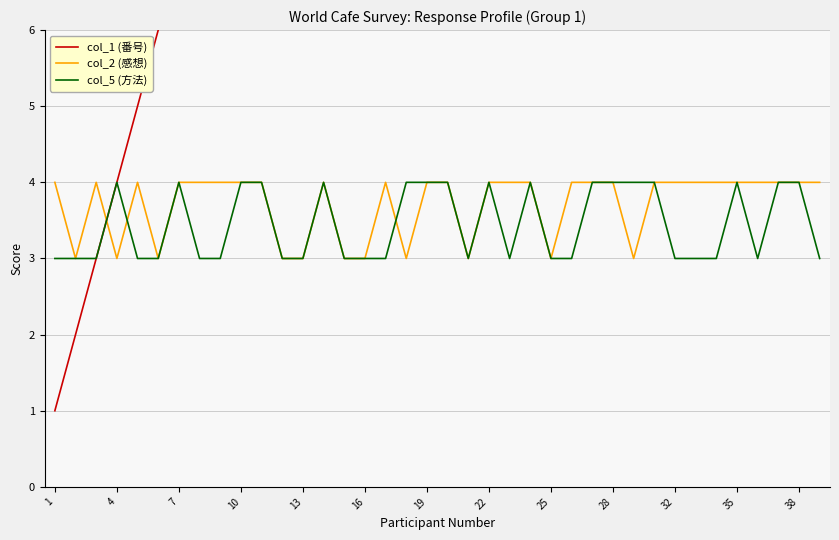

What is the minimum value shown in the chart?

1